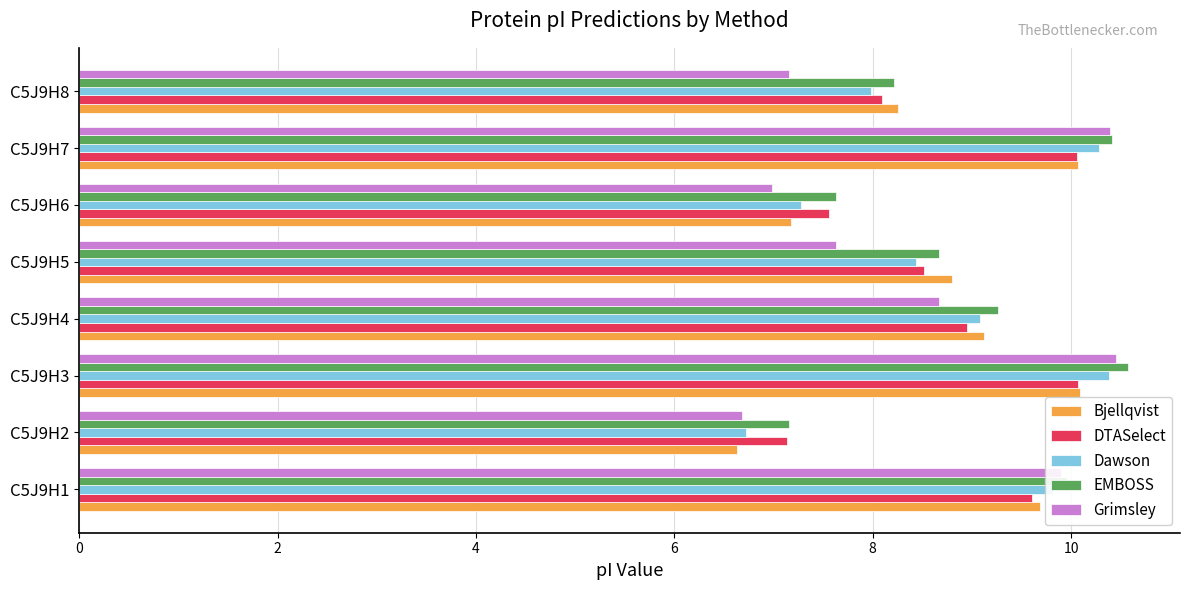

How many data points in Dawson are above 9?

4